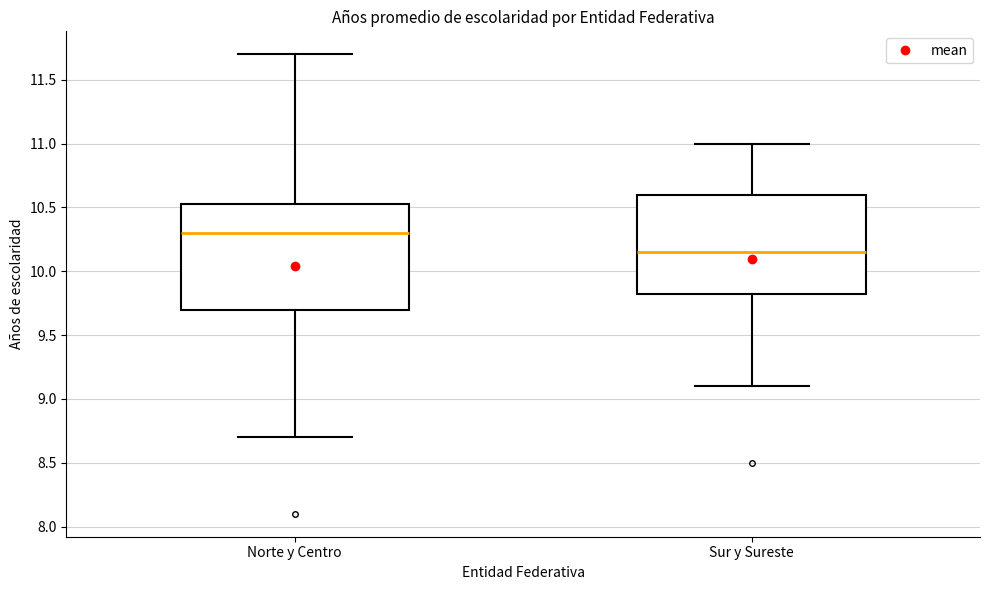

Reading left to right, read every box against the y-axis: the position of its median line, the range the box covers, and the ends of its whiskers. The values are not printed on the chart, so give them approximately, as read against the axis.

Norte y Centro: median 10.30, box 9.70 to 10.55, whiskers 8.70 to 11.70
Sur y Sureste: median 10.15, box 9.85 to 10.60, whiskers 9.10 to 11.00